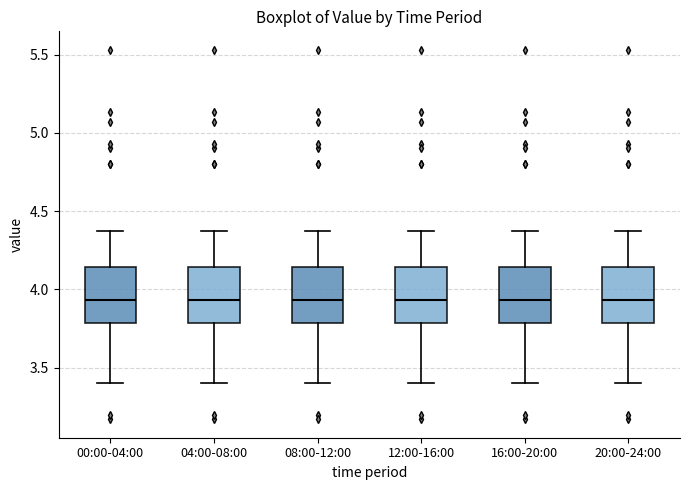

Reading left to right, read every box against the y-axis: the position of its median line, the range the box covers, and the ends of its whiskers. The values are not printed on the chart, so give them approximately, as read against the axis.

00:00-04:00: median 3.95, box 3.80 to 4.15, whiskers 3.40 to 4.35
04:00-08:00: median 3.95, box 3.80 to 4.15, whiskers 3.40 to 4.35
08:00-12:00: median 3.95, box 3.80 to 4.15, whiskers 3.40 to 4.35
12:00-16:00: median 3.95, box 3.80 to 4.15, whiskers 3.40 to 4.35
16:00-20:00: median 3.95, box 3.80 to 4.15, whiskers 3.40 to 4.35
20:00-24:00: median 3.95, box 3.80 to 4.15, whiskers 3.40 to 4.35